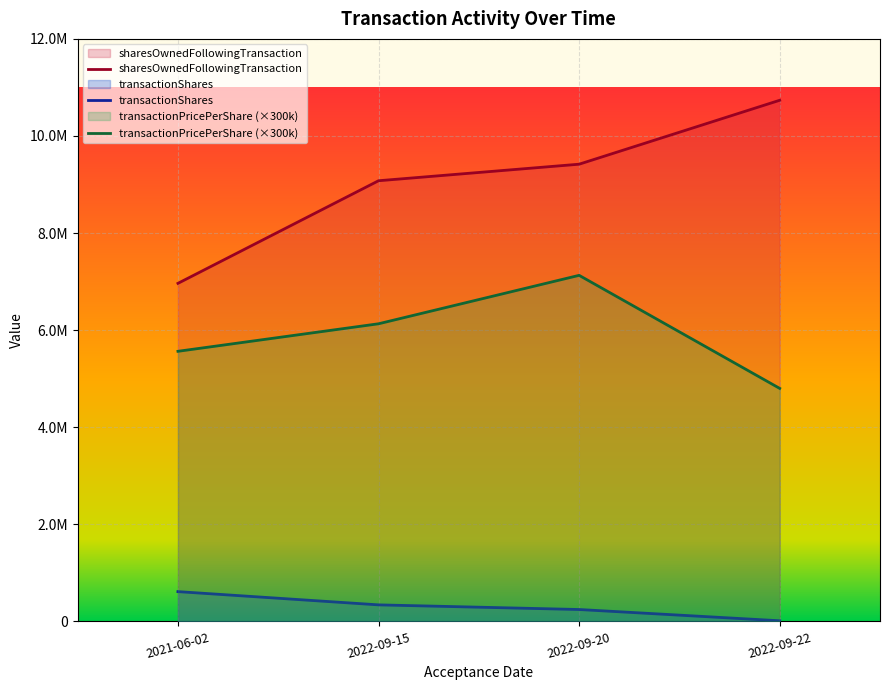

Reading left to right, transcribe all the data shown in this chart.

transactionShares: 613603	340702	245039	13000
transactionPricePerShare: 5564250	6131280	7129170	4800000
sharesOwnedFollowingTransaction: 6964301	9077904	9418606	10735645